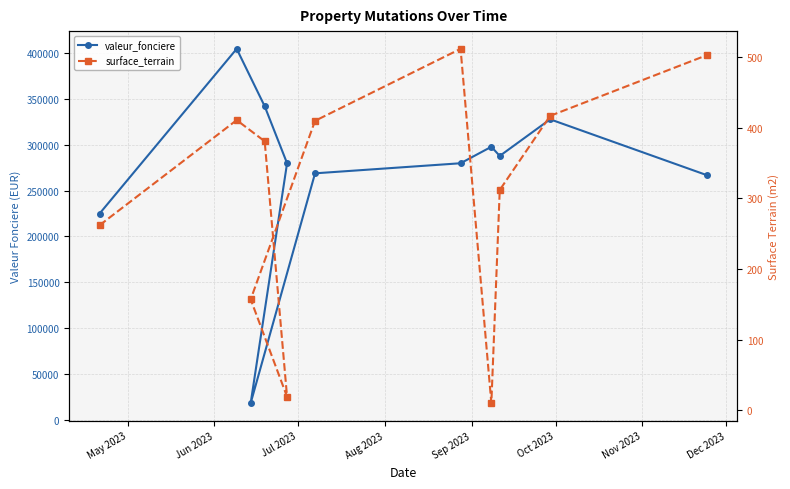

At which label does surface_terrain first exceed 381?

Jun 2023